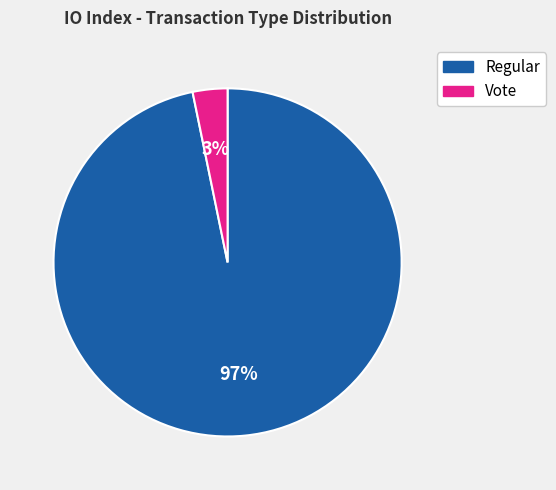

How many segments does this pie chart have?

2